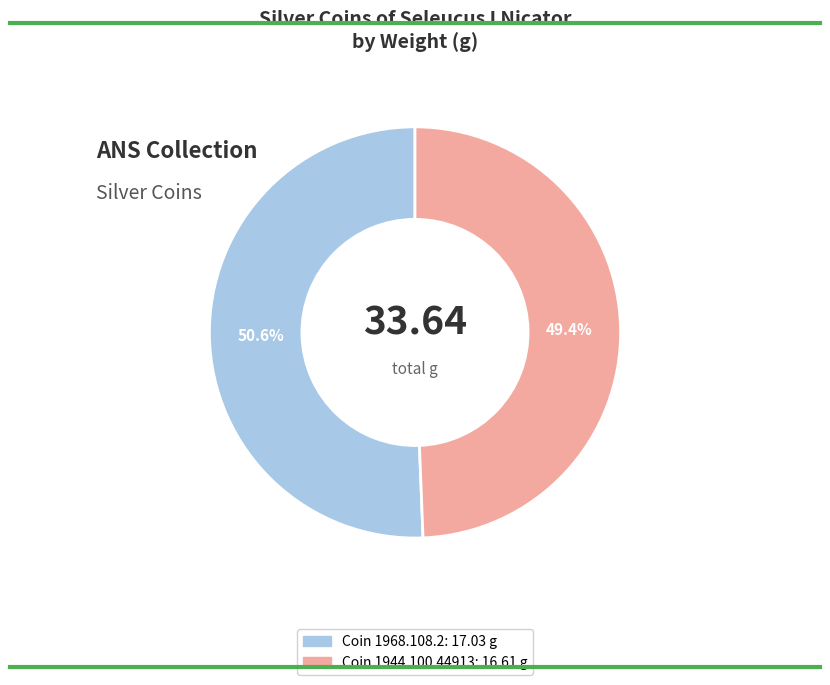

Is there a majority slice in this chart?

Yes